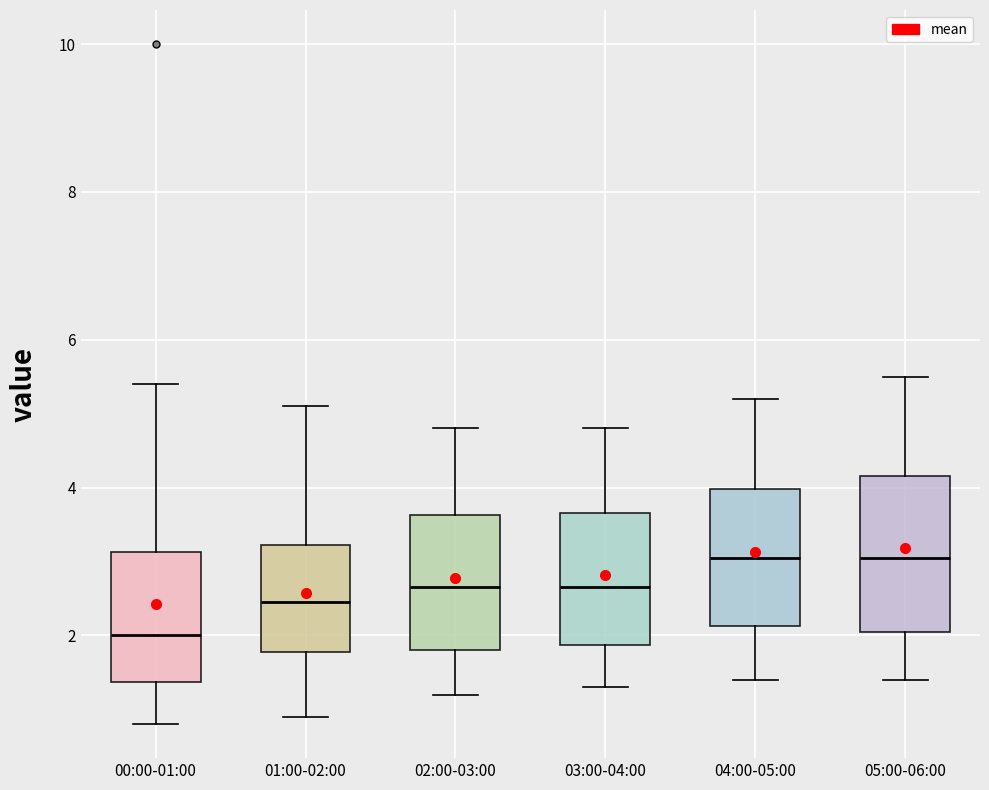

Reading left to right, transcribe this box plot: for each box, give where its median line is, the range the box spans, and where its two whiskers end, as read against the y-axis. The values are not printed on the chart, so give them approximately, as read against the axis.

00:00-01:00: median 2.0, box 1.4 to 3.2, whiskers 0.8 to 5.4
01:00-02:00: median 2.4, box 1.8 to 3.2, whiskers 1.0 to 5.2
02:00-03:00: median 2.6, box 1.8 to 3.6, whiskers 1.2 to 4.8
03:00-04:00: median 2.6, box 1.8 to 3.6, whiskers 1.4 to 4.8
04:00-05:00: median 3.0, box 2.2 to 4.0, whiskers 1.4 to 5.2
05:00-06:00: median 3.0, box 2.0 to 4.2, whiskers 1.4 to 5.6